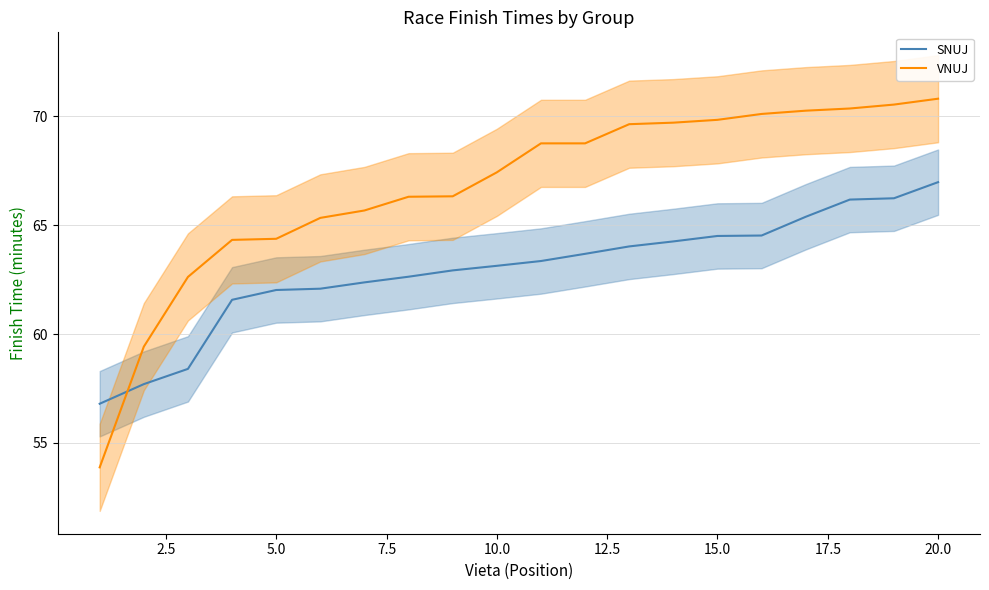

What is the average value of the SNUJ series?

62.9